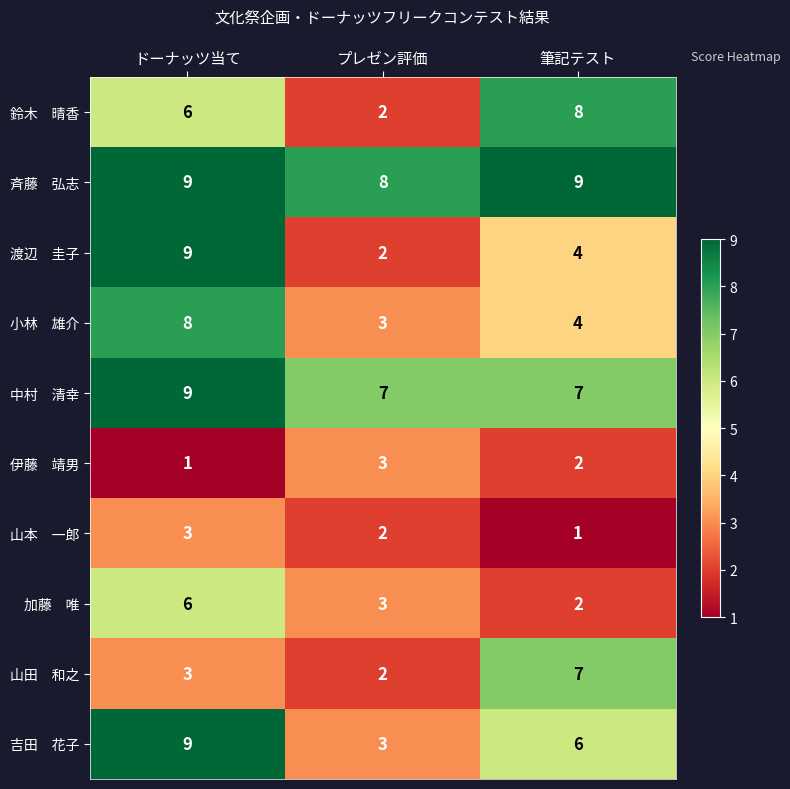

What is the spread (max minus min) of values at 筆記テスト?

8